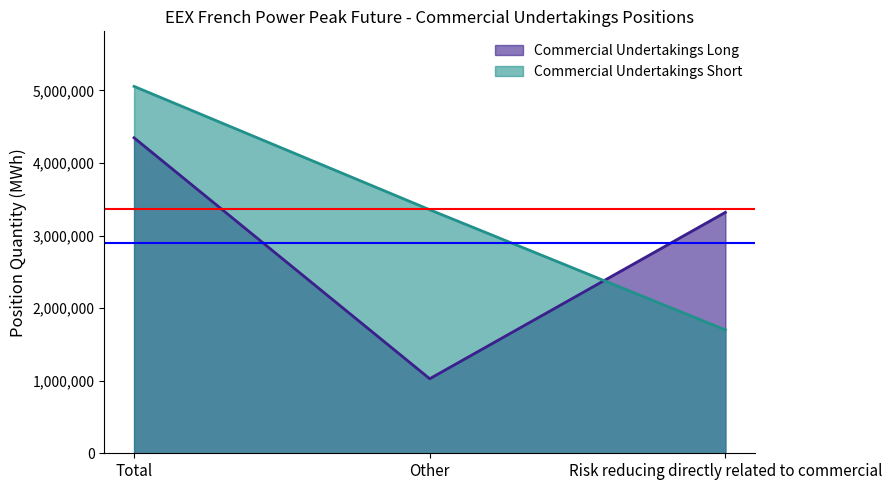

Reading right to left, list all the values displayed in this chart.

Commercial Undertakings Long: Risk reducing directly related to commercial=3320040	Other=1027032	Total=4347072
Commercial Undertakings Short: Risk reducing directly related to commercial=1699968	Other=3355704	Total=5055672